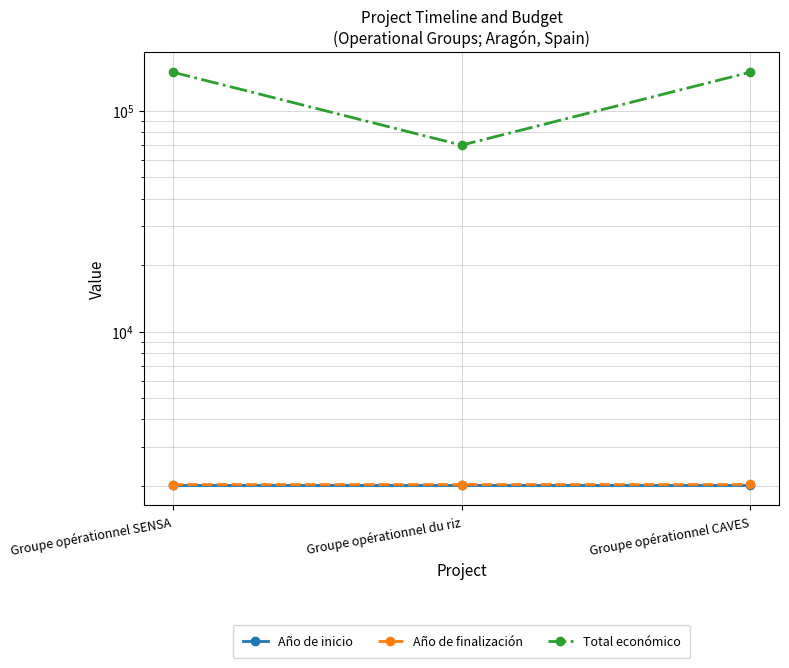

Is this an area chart (filled region under the line)?

No